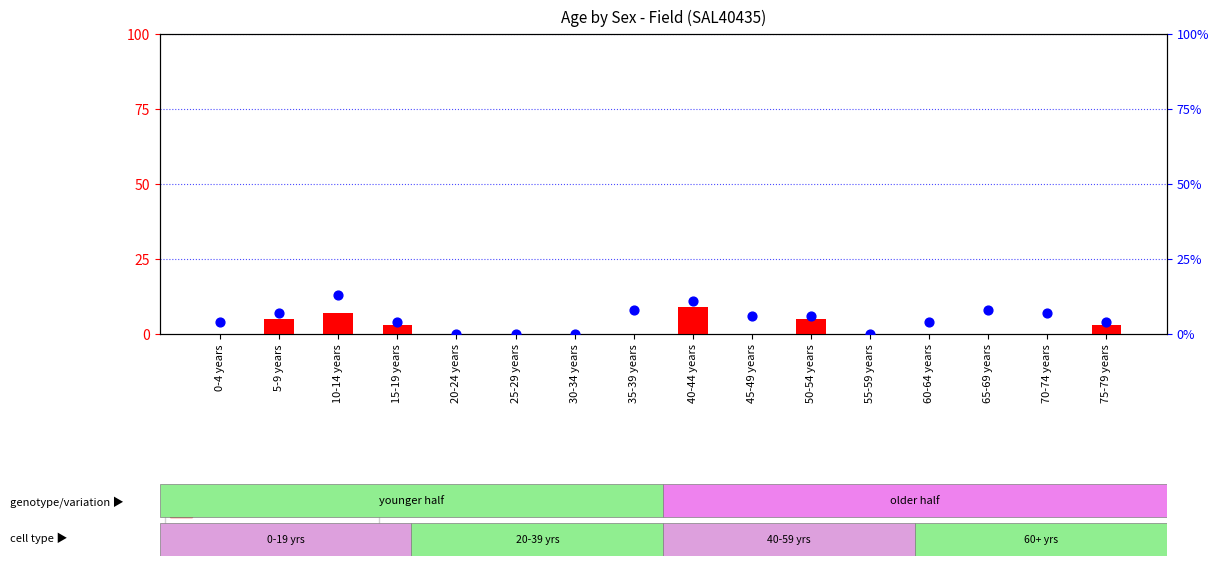

At which category is the sum across all series the highest?

10-14 years